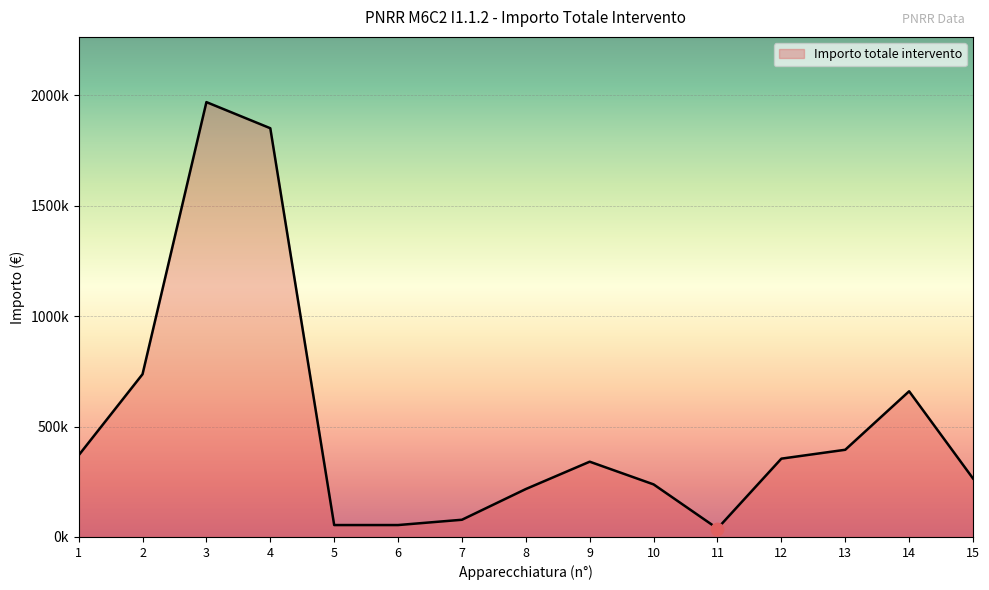

What is the ratio of the value at 10 to the value at 3?

0.1